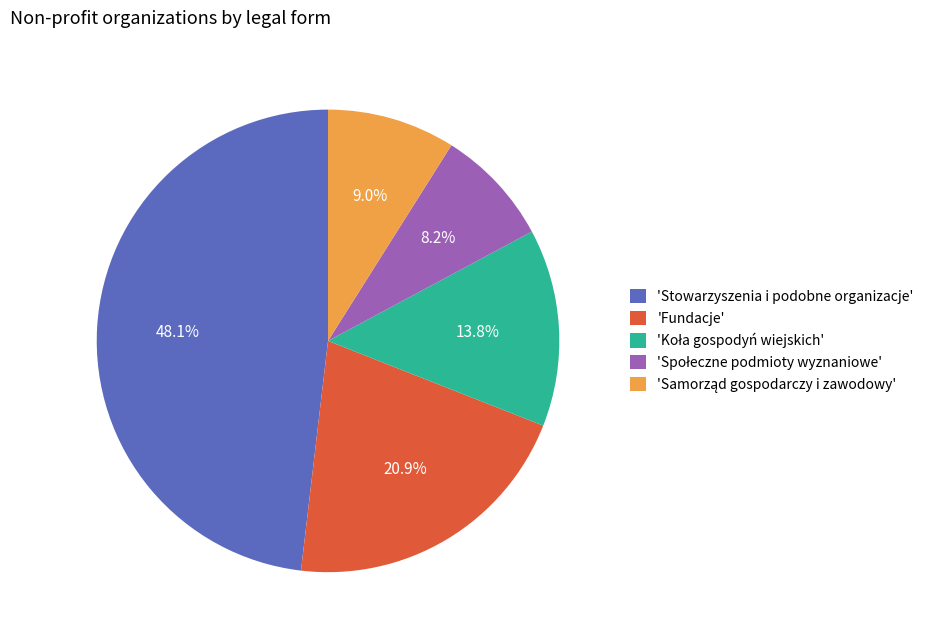

Is there any slice that represents more than half of the pie?

No